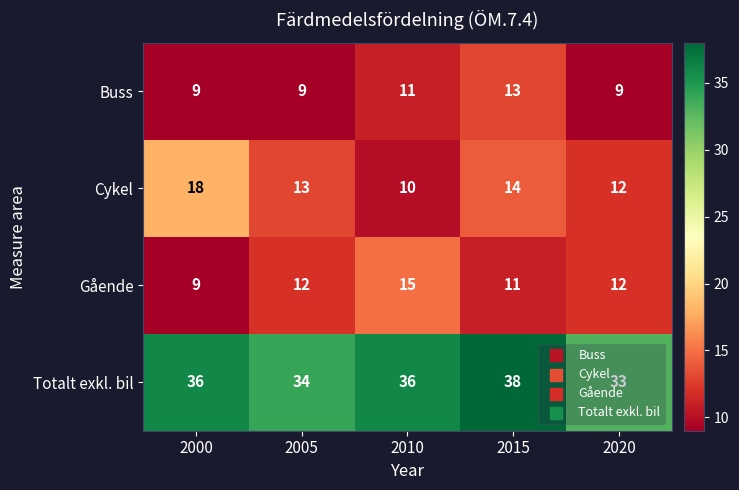

List the series in order of their peak value, highest first.

Totalt exkl. bil, Cykel, Gående, Buss